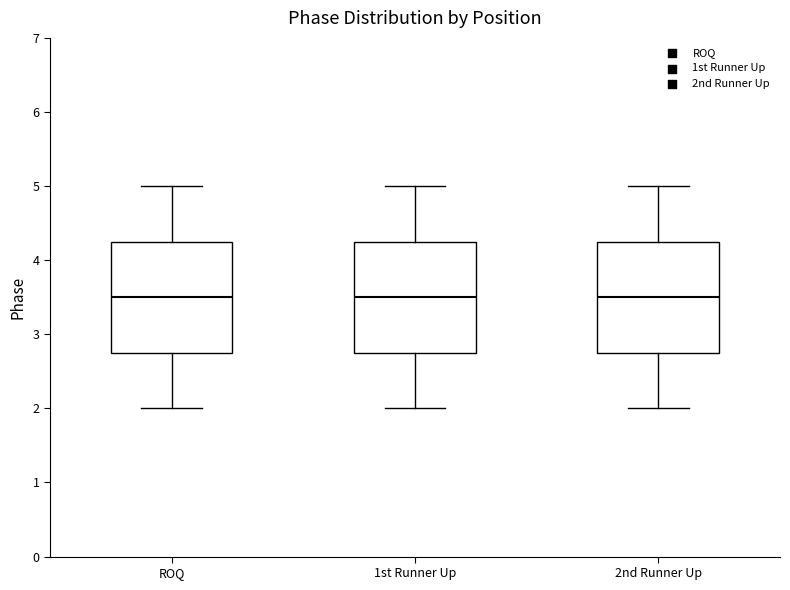

Where does the lower whisker of the box for ROQ end on the y-axis? The values are not printed on the chart, so give them approximately, as read against the axis.

2.0